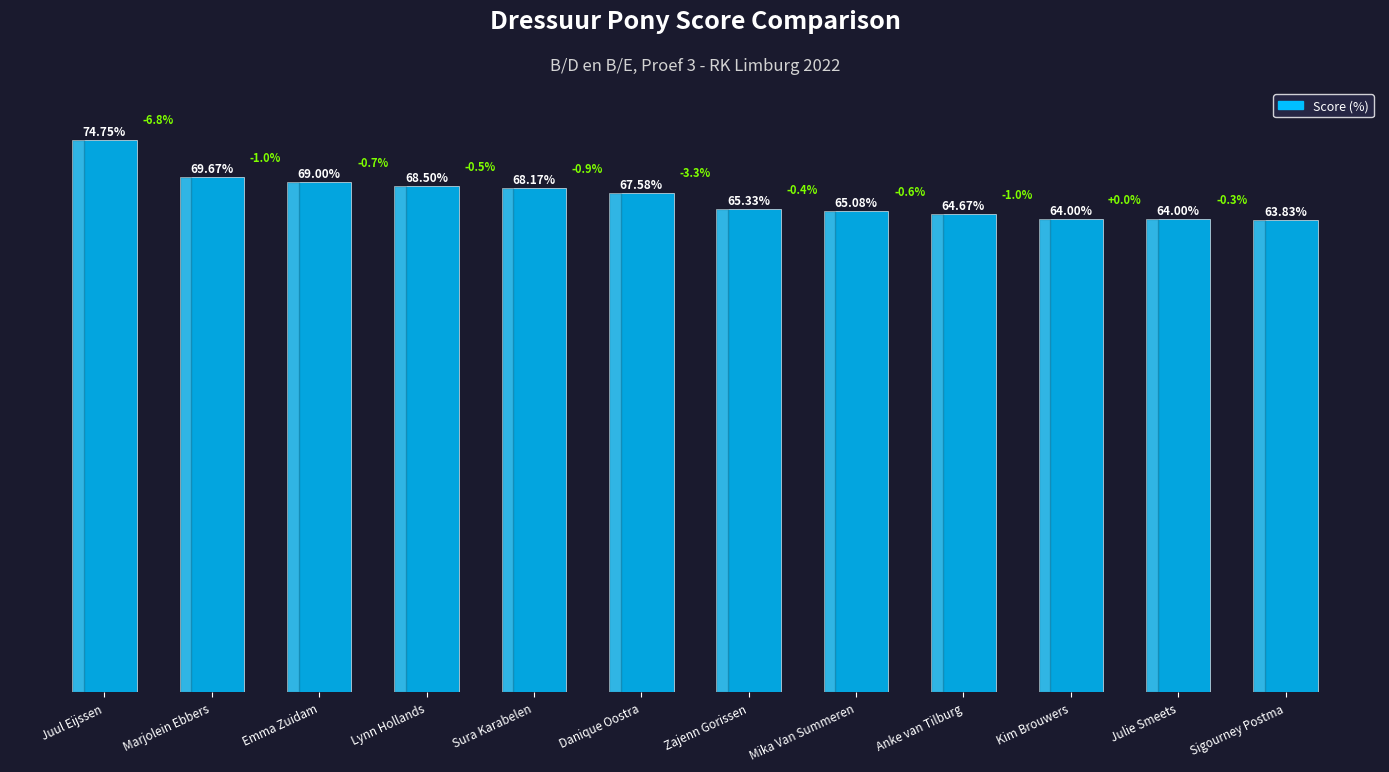

Which label corresponds to the largest value in the chart?

Juul Eijssen